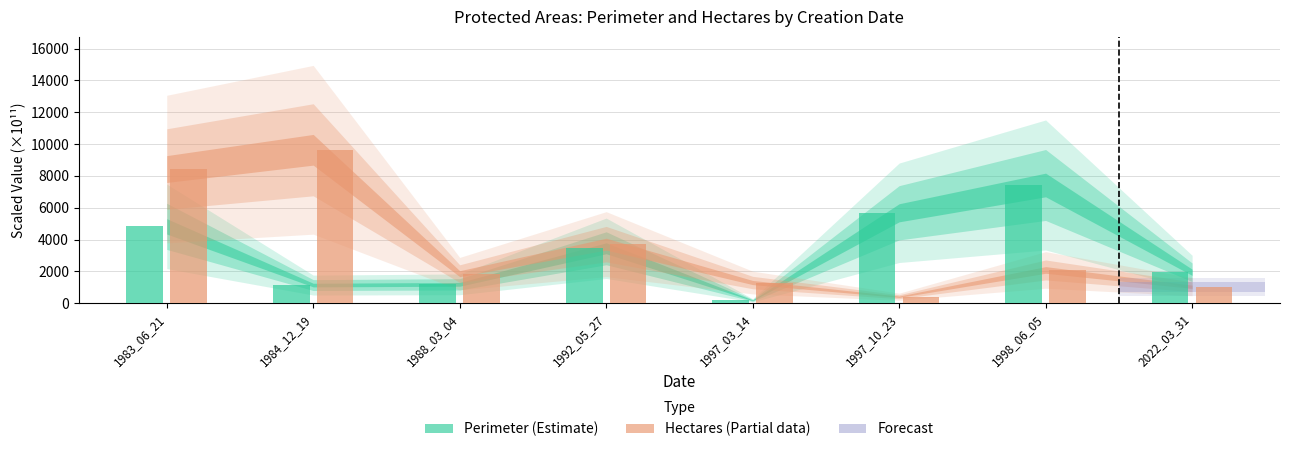

Reading right to left, list all the values displayed in this chart.

Perimeter: 1943.1	7427.8	5680.5	179.9	3451.5	1184.9	1139.0	4828.7
Hectares: 1033.0	2089.1	407.1	1298.0	3710.9	1855.7	9638.8	8428.0